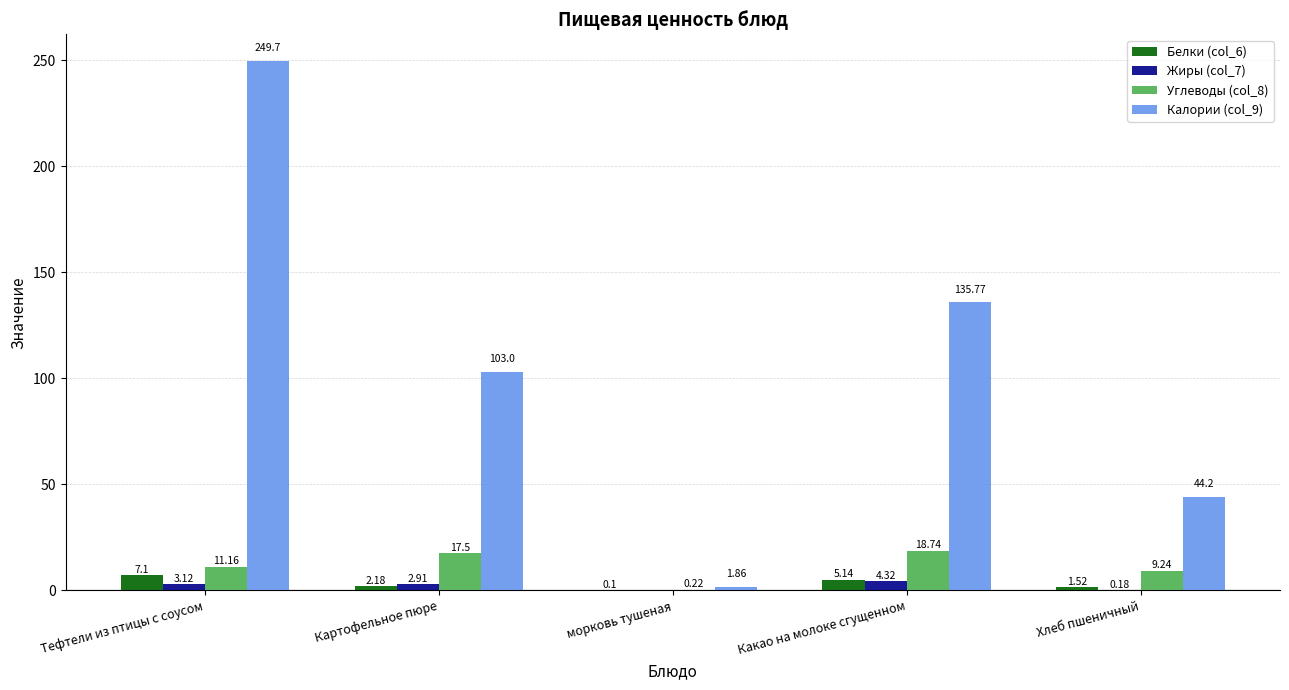

What is the highest value of the Белки (col_6) series?

7.1